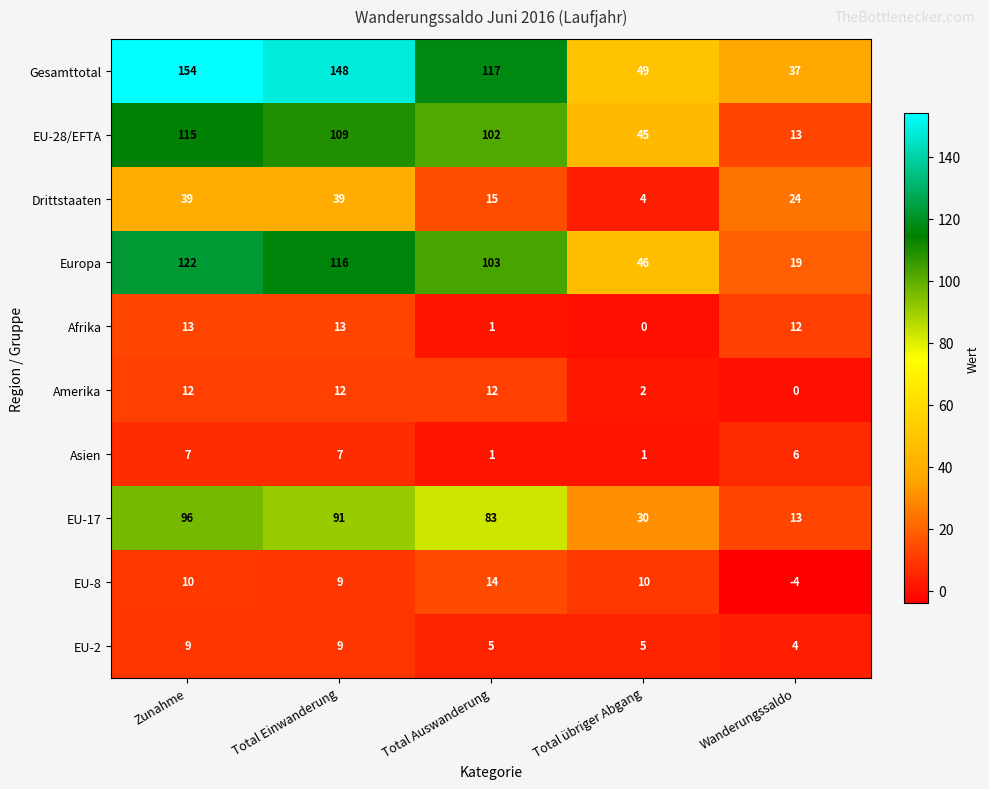

At which category is the sum across all series the highest?

Zunahme